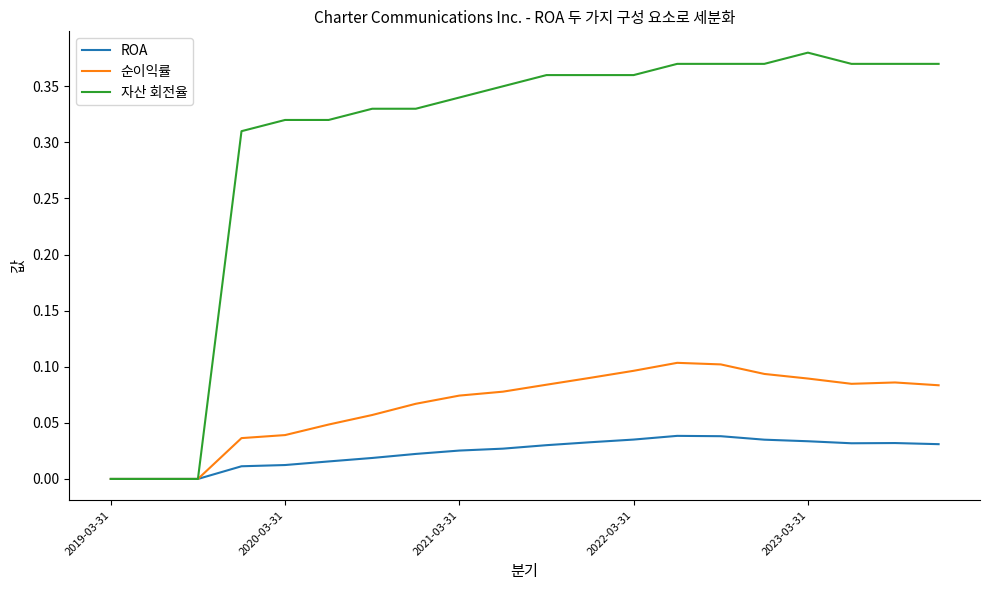

Which series has the largest range (max minus min)?

자산 회전율